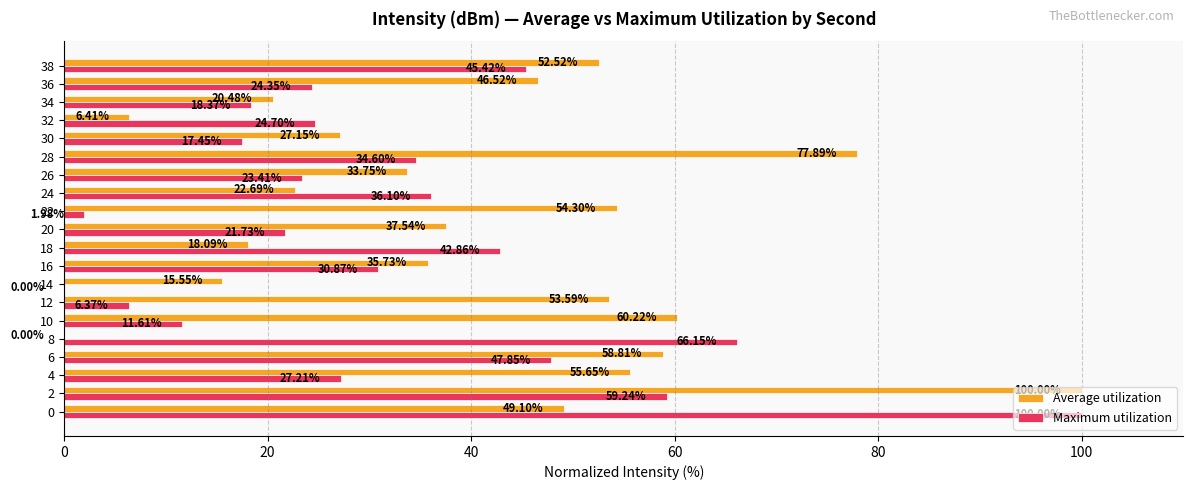

Which series changed the most between 8 and 20?

Maximum utilization